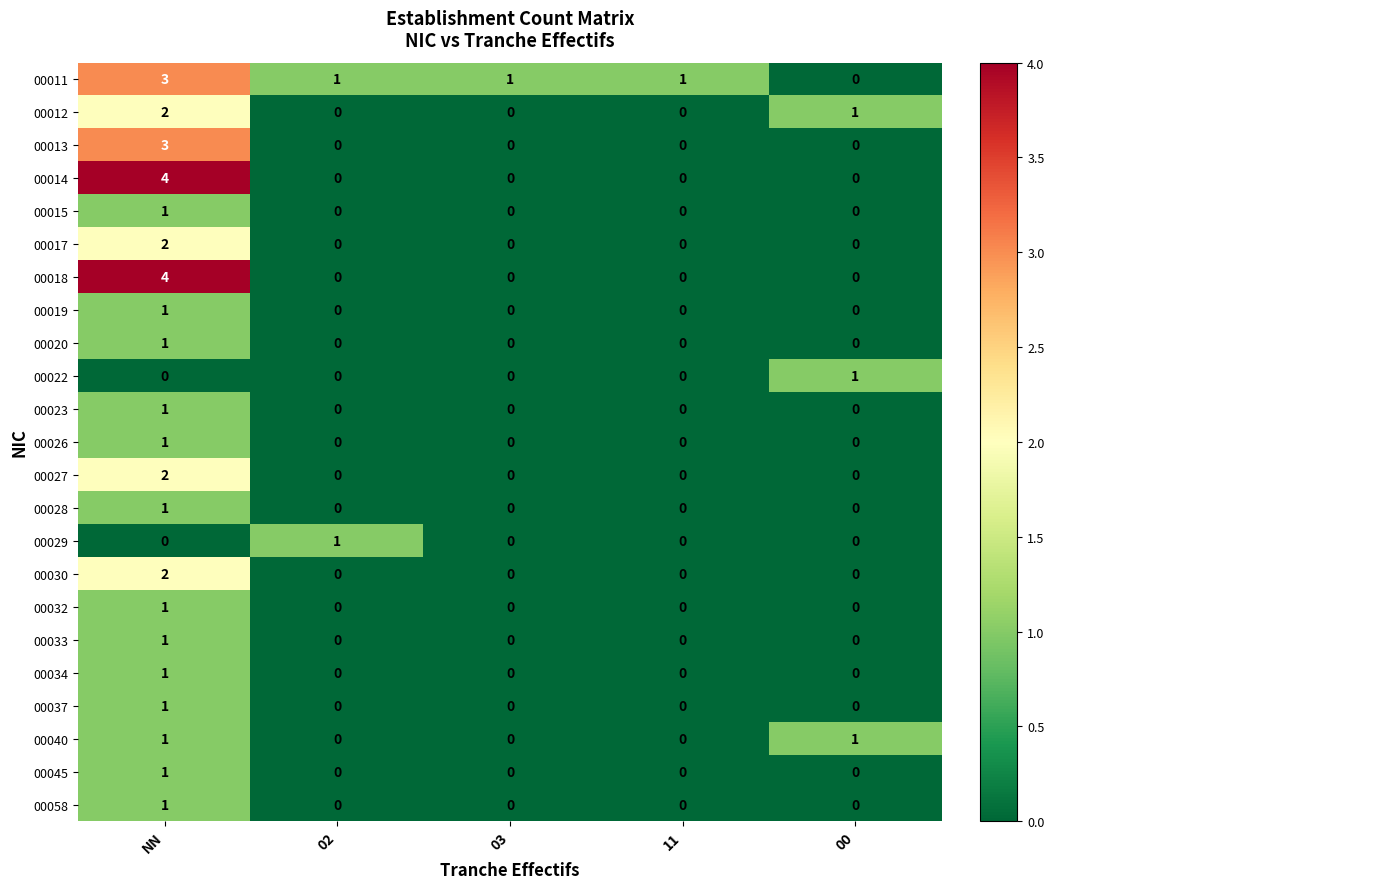

True or false: 00037 has a value of 1 at 02.

False